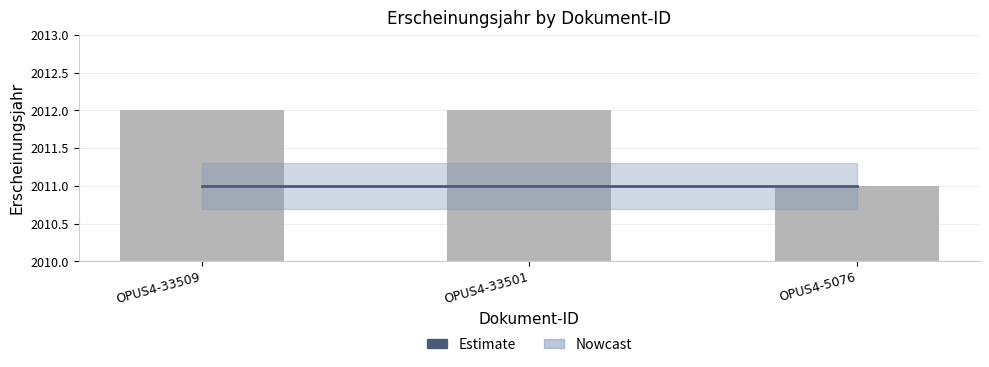

Reading left to right, what are all the values shown in this chart?

Estimate: 2011	2011	2011
Erscheinungsjahr: 2012	2012	2011